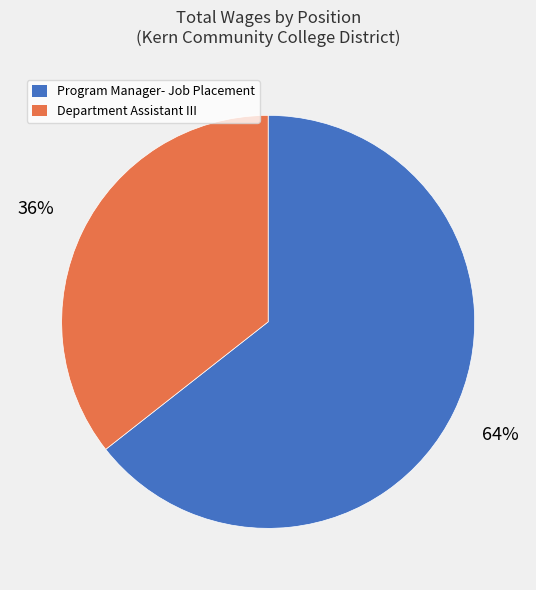

To the nearest percent, what portion does Department Assistant III represent?

36%